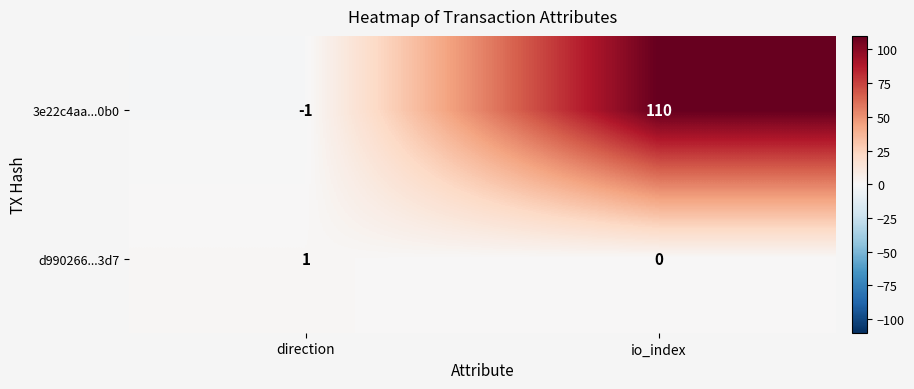

What is the maximum value shown in the chart?

110